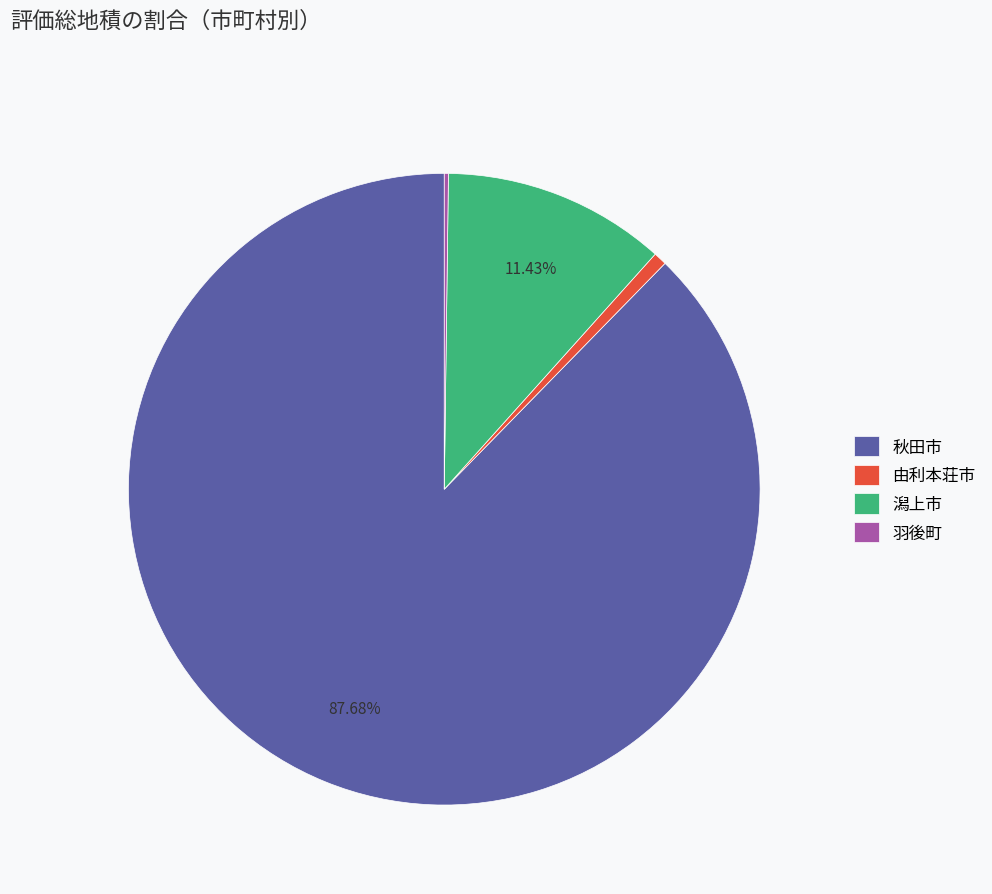

Which slice is the largest?

秋田市